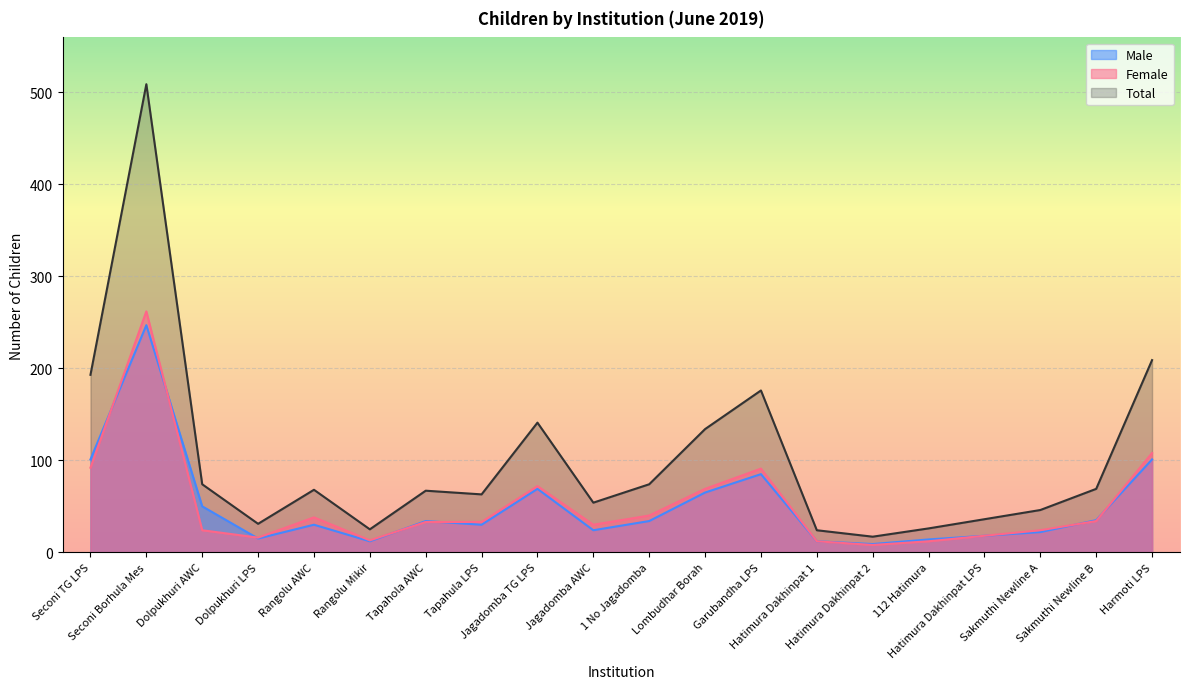

What is the approximate value of Total at Jagadomba AWC?

54